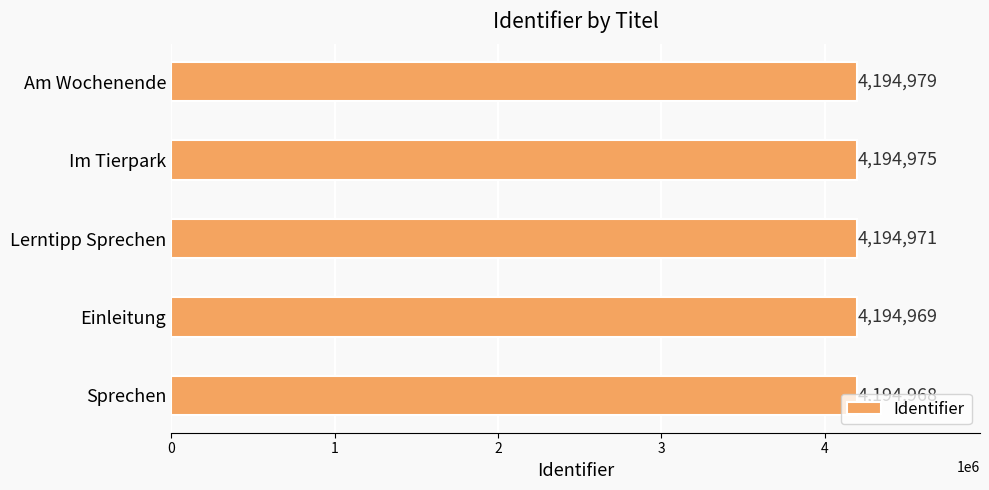

What is the average value?

4194972